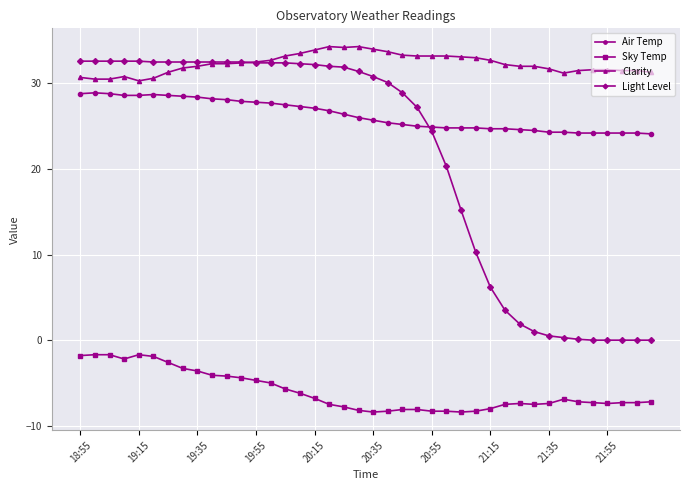

True or false: Light Level and Air Temp intersect in this chart.

True